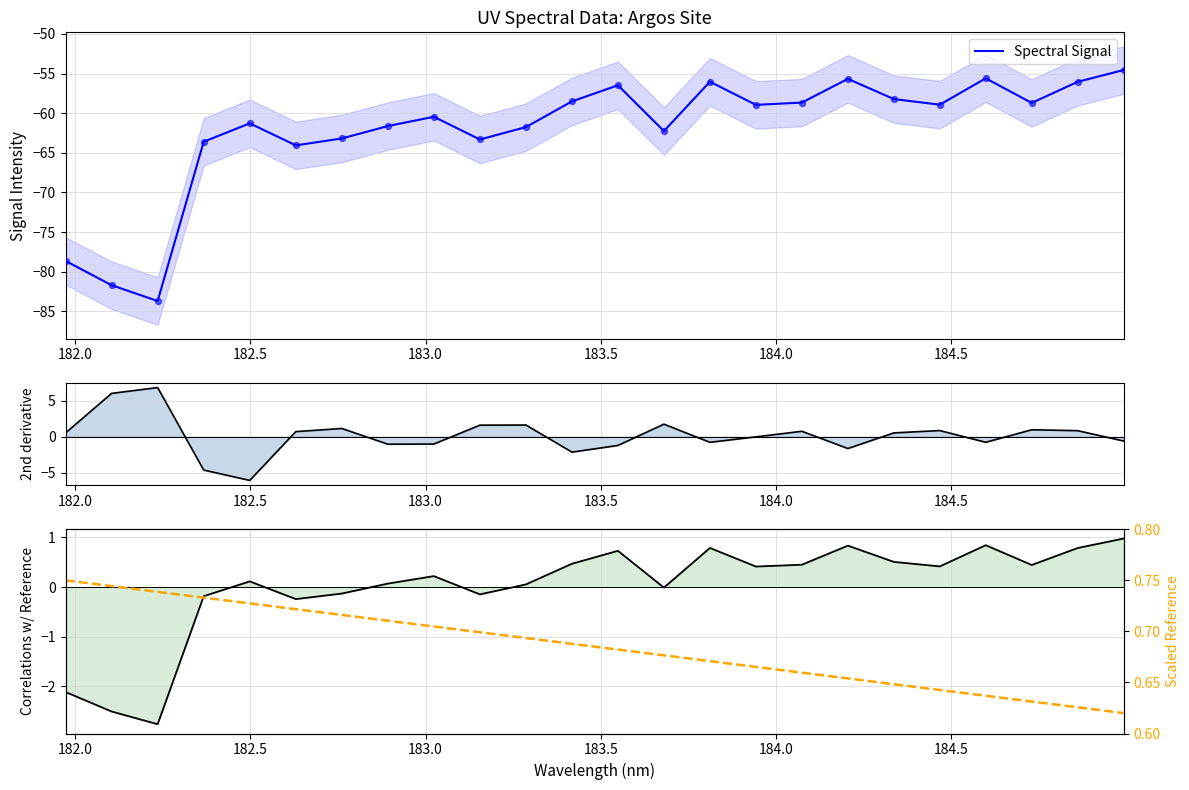

Which series has the largest total across all categories?

Scaled ref